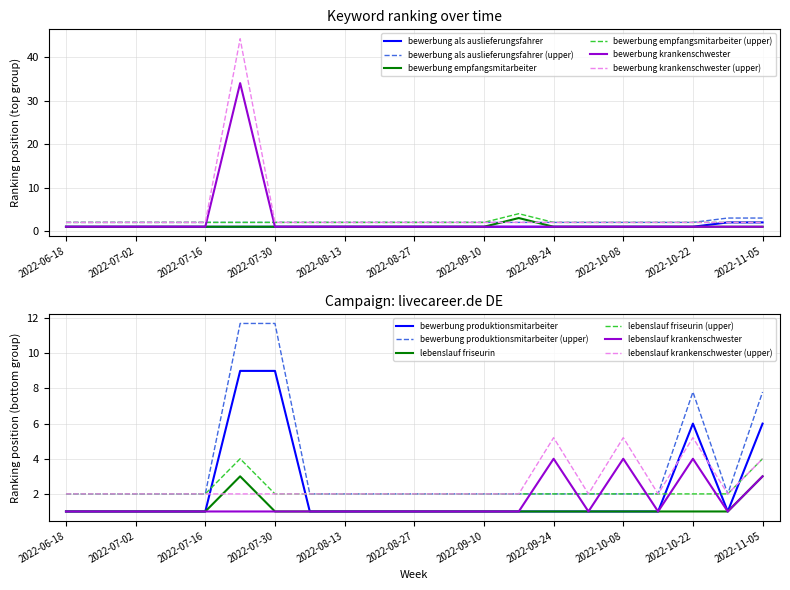

In bewerbung produktionsmitarbeiter, how many points are higher than both neighbors (excluding endpoints)?

1